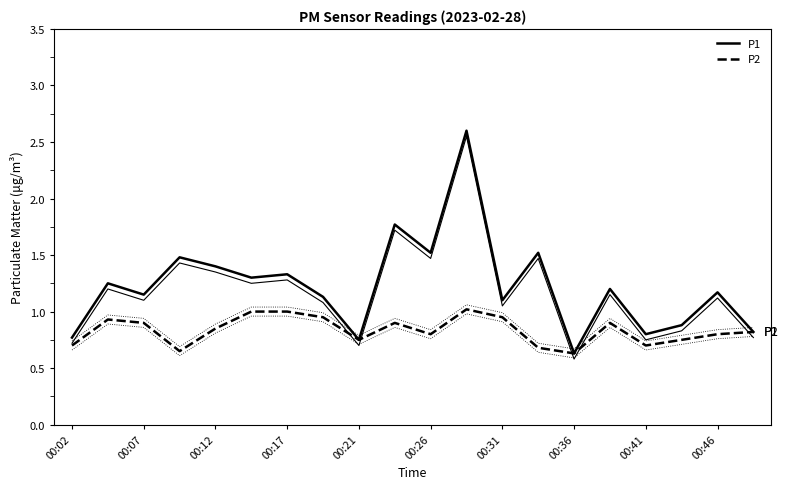

True or false: P1 and P2 intersect in this chart.

False